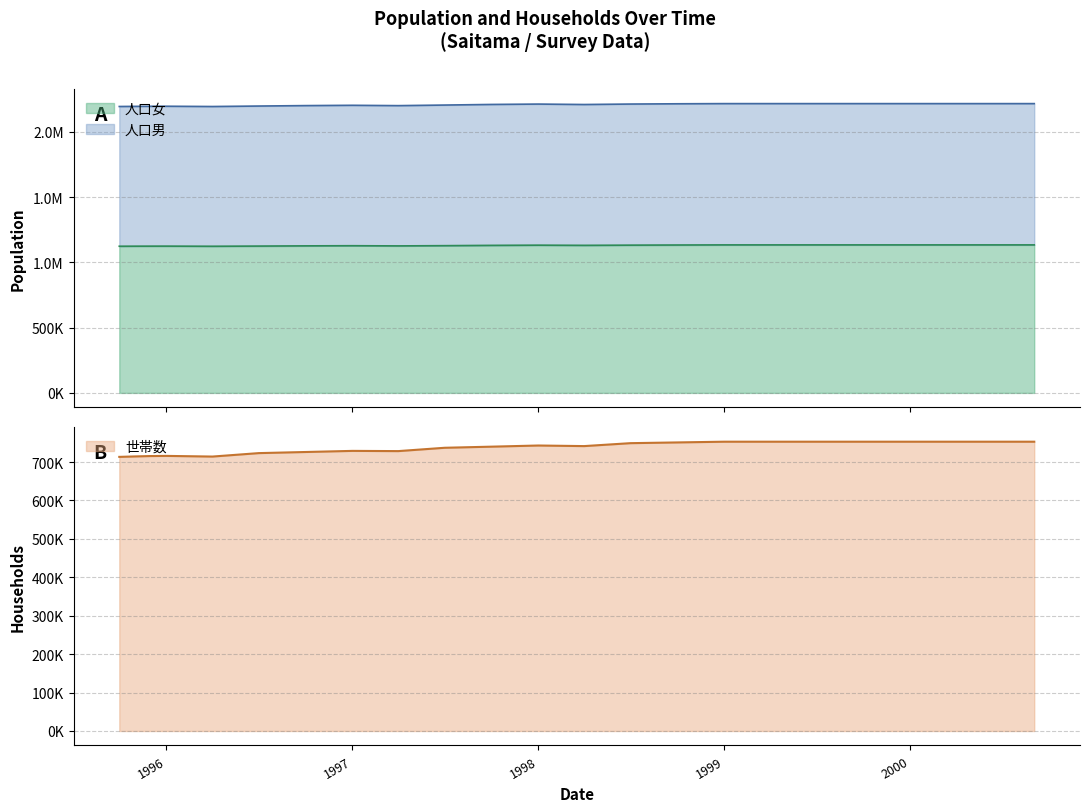

Reading left to right, transcribe all the data shown in this chart.

人口男: 2193984	2194908	2195574	2195884	2193801	2197424	2200794	2203125	2200527	2204963	2209654	2212504	2209155	2212706	2214721	2216060	2216060	2216060	2216060	2216060	2216060	2216060	2216060
人口女: 1123513	1123973	1124212	1124381	1123355	1124723	1126365	1127434	1126089	1127860	1130157	1131715	1130379	1131863	1132912	1133793	1133793	1133793	1133793	1133793	1133793	1133793	1133793
世帯数: 713414	714574	715571	715971	714229	723203	726106	729000	728425	737094	739987	742990	741458	749101	751010	752905	752905	752905	752905	752905	752905	752905	752905